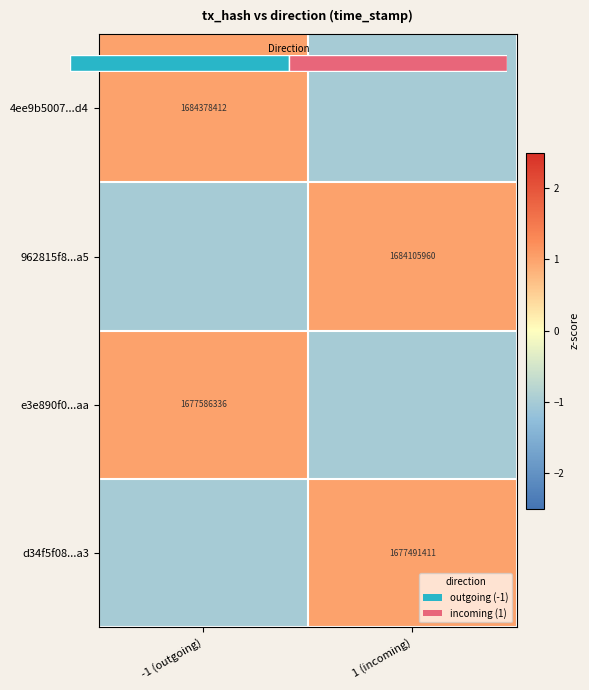

True or false: 962815f8...a5 has a value of -1 at -1 (outgoing).

False